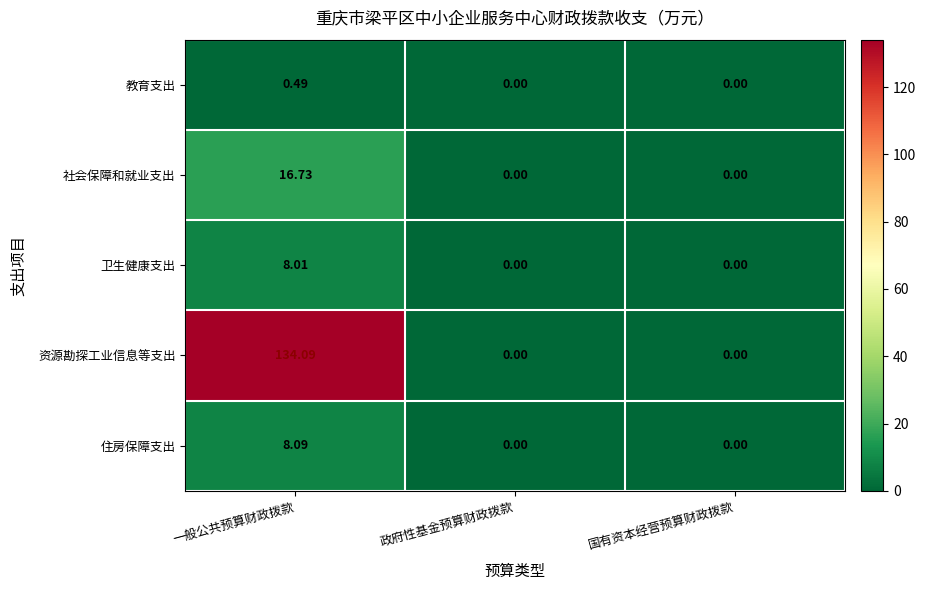

Which series changed the most between 一般公共预算财政拨款 and 国有资本经营预算财政拨款?

资源勘探工业信息等支出